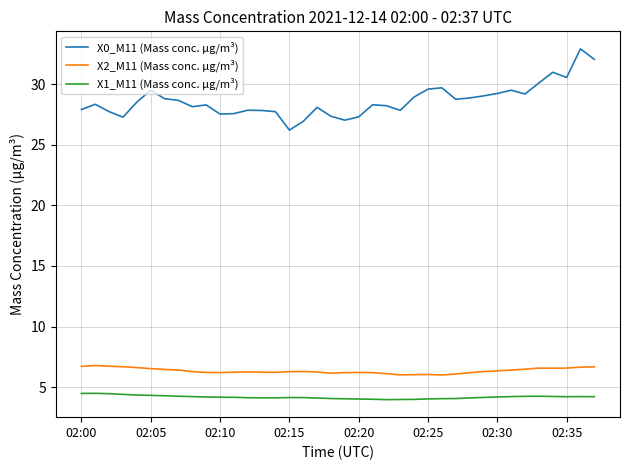

What is the difference between the maximum and minimum values in the X1_M11 (Mass conc. μg/m³) series?

0.5